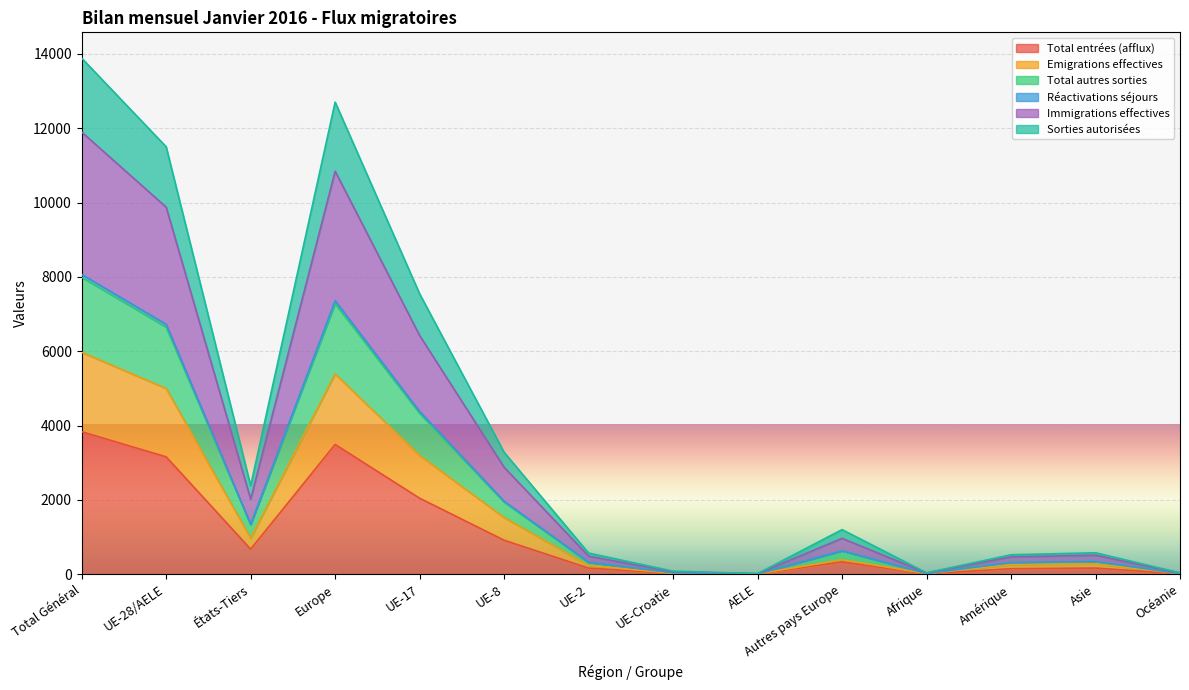

At which label does Réactivations séjours reach its minimum?

AELE